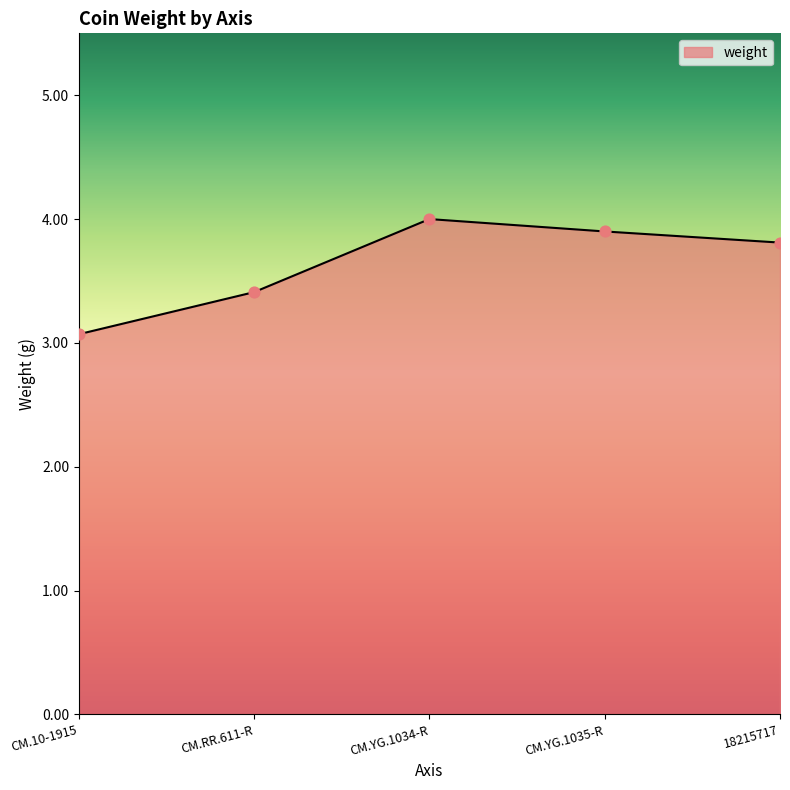

What is the ratio of the value at CM.YG.1034-R to the value at CM.RR.611-R?

1.2